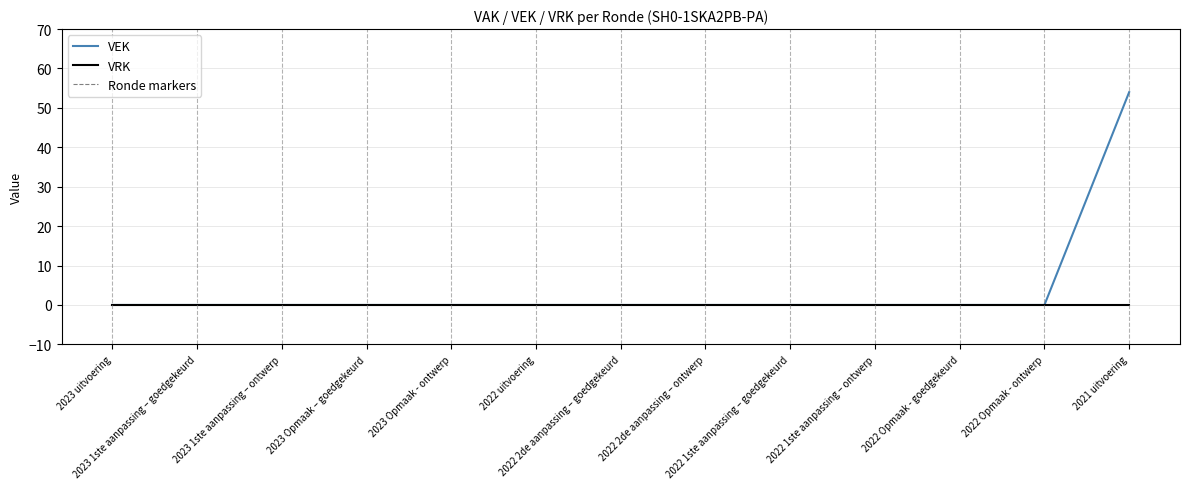

What is the greatest value displayed?

54